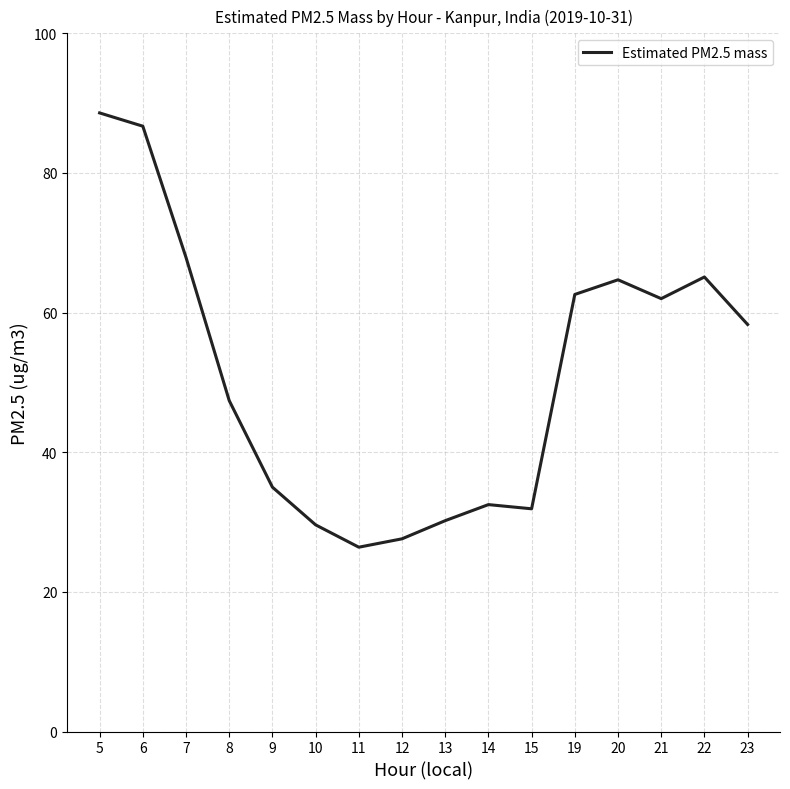

What is the difference between the values at 14 and 21?

29.5